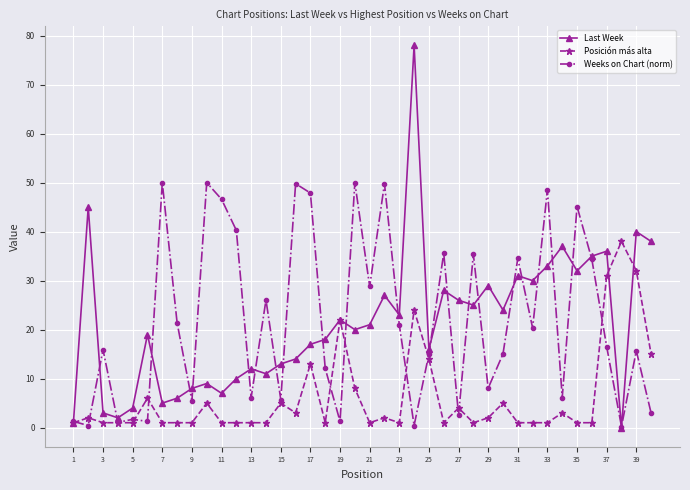

True or false: Posición más alta and Last Week cross at least once.

True